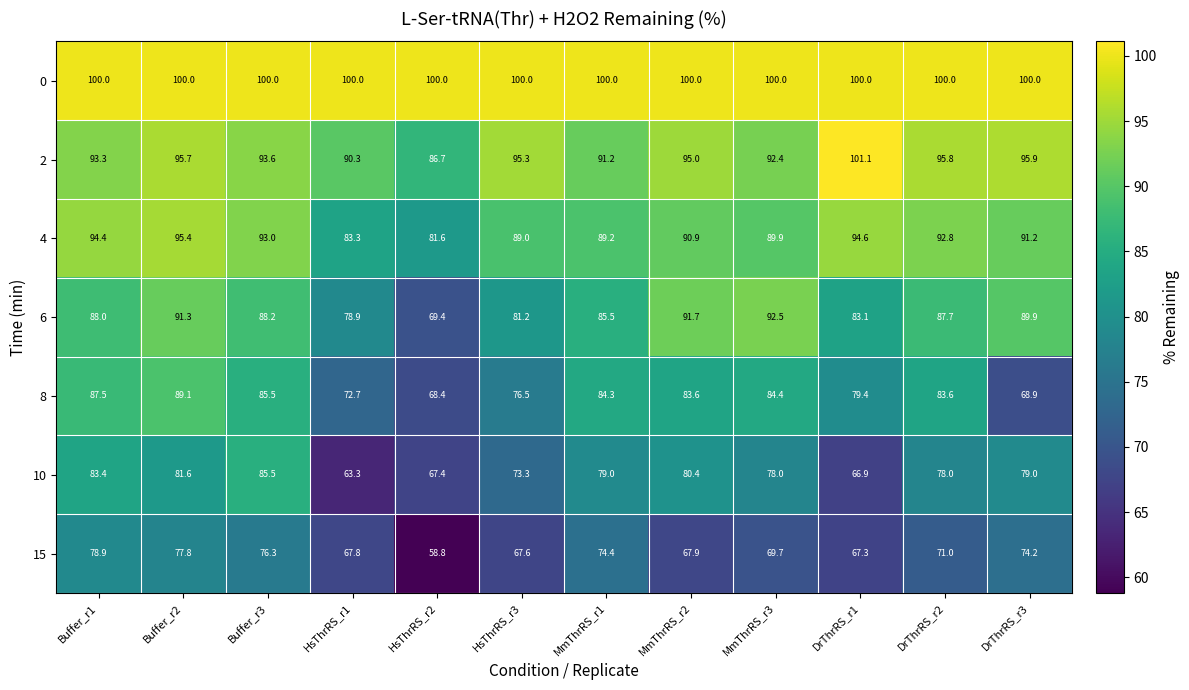

What is the minimum value shown in the chart?

58.8